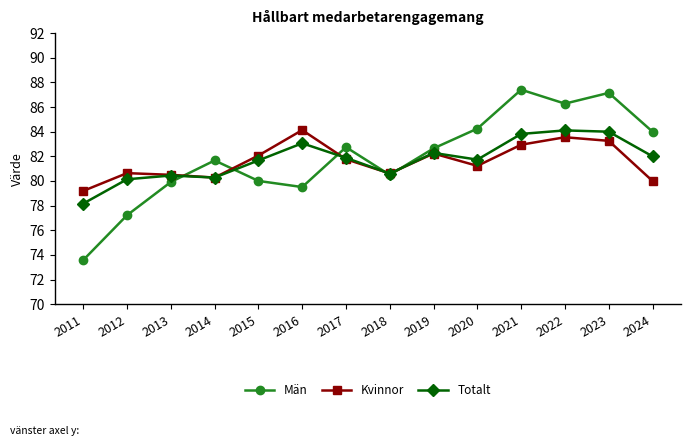

What is the value of the Kvinnor point at the 1st from the left?

79.2